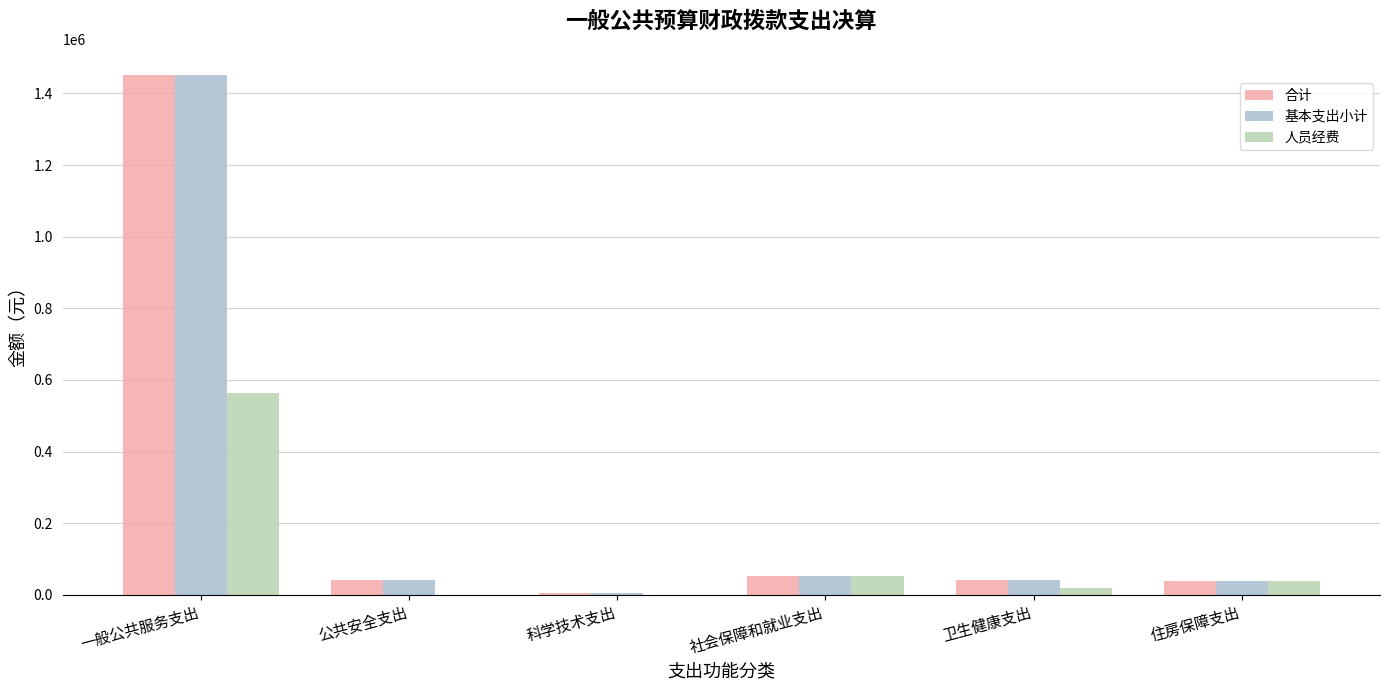

What are all the series names shown in the legend?

合计, 基本支出小计, 人员经费